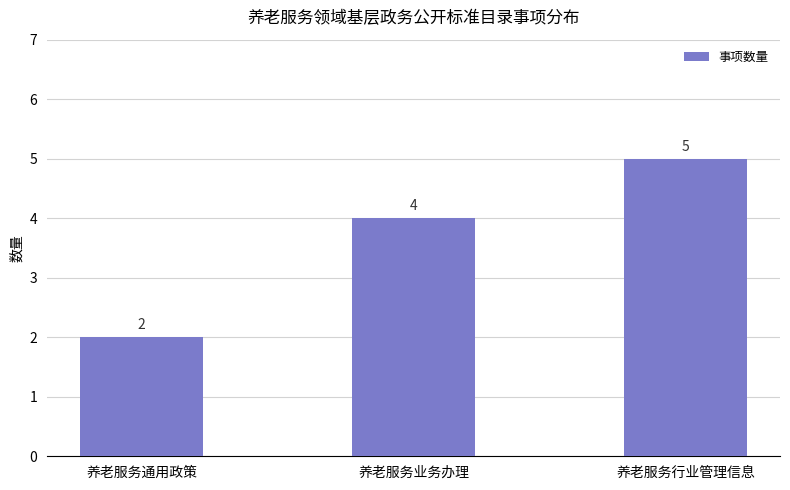

Is it true that the value at 养老服务通用政策 is 1?

False